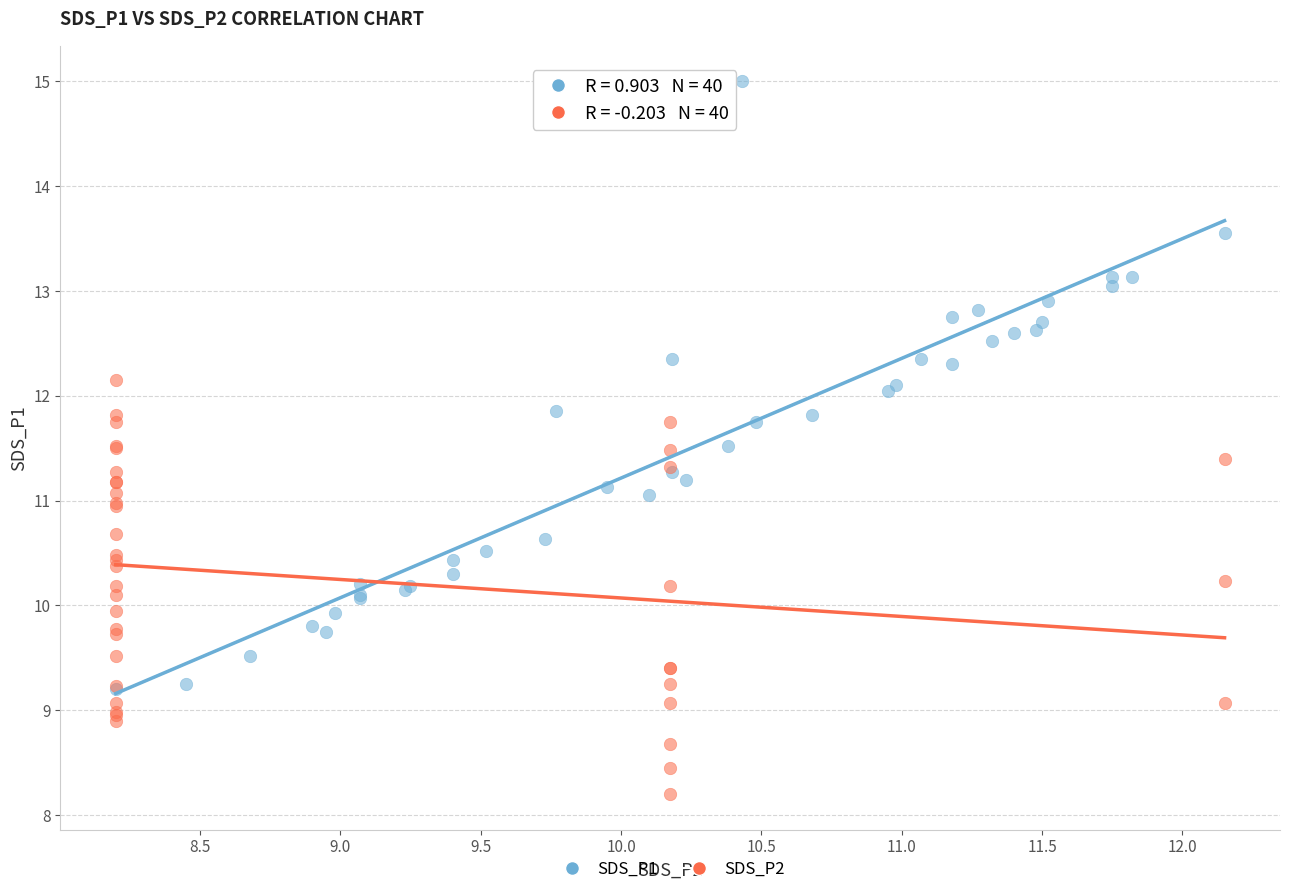

Which series contains the highest Y value?

SDS_P1